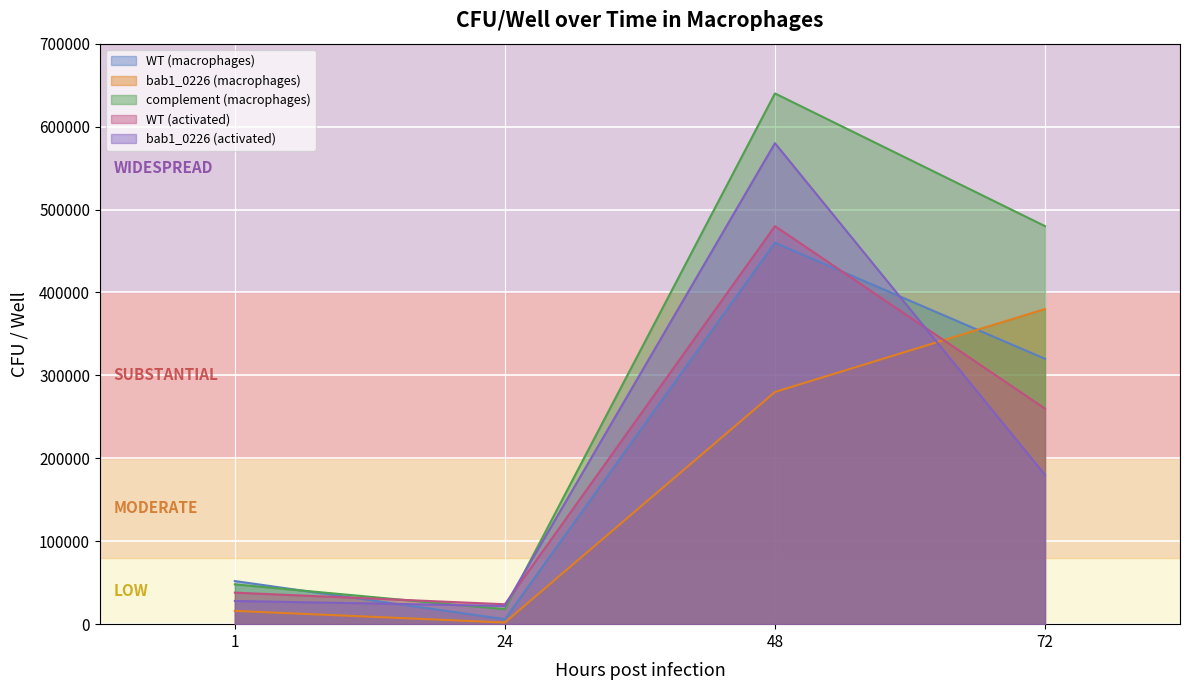

In bab1_0226 (macrophages), how many points are lower than both neighbors (excluding endpoints)?

1